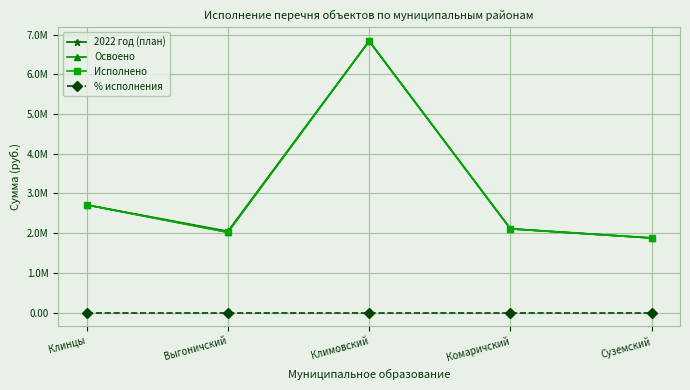

True or false: Исполнено and Освоено cross at least once.

False